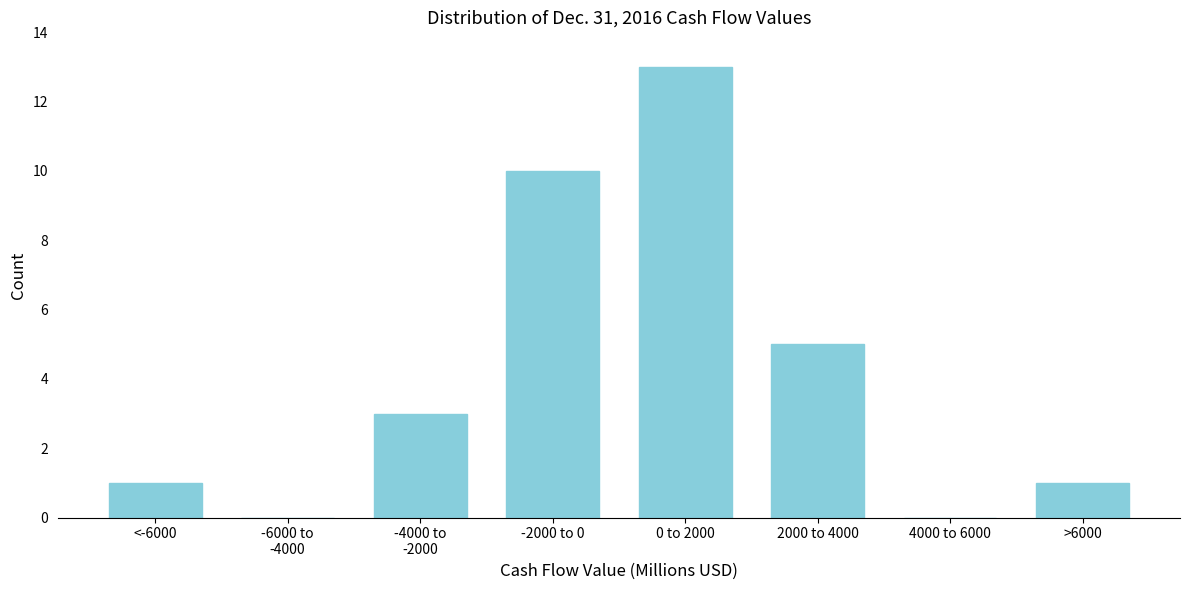

What is the maximum value shown in the chart?

13